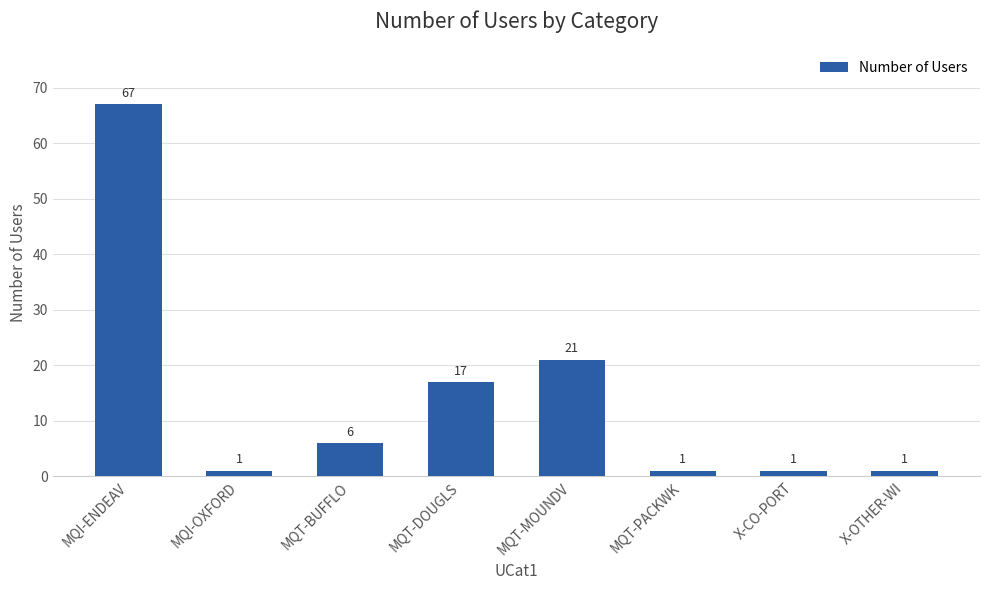

What is the maximum value shown in the chart?

67